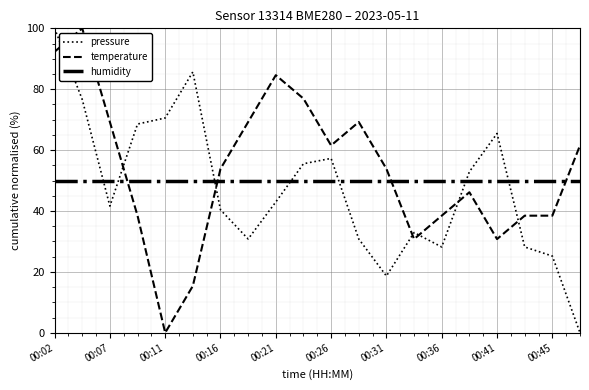

What is the sum of all humidity values?

1000.0